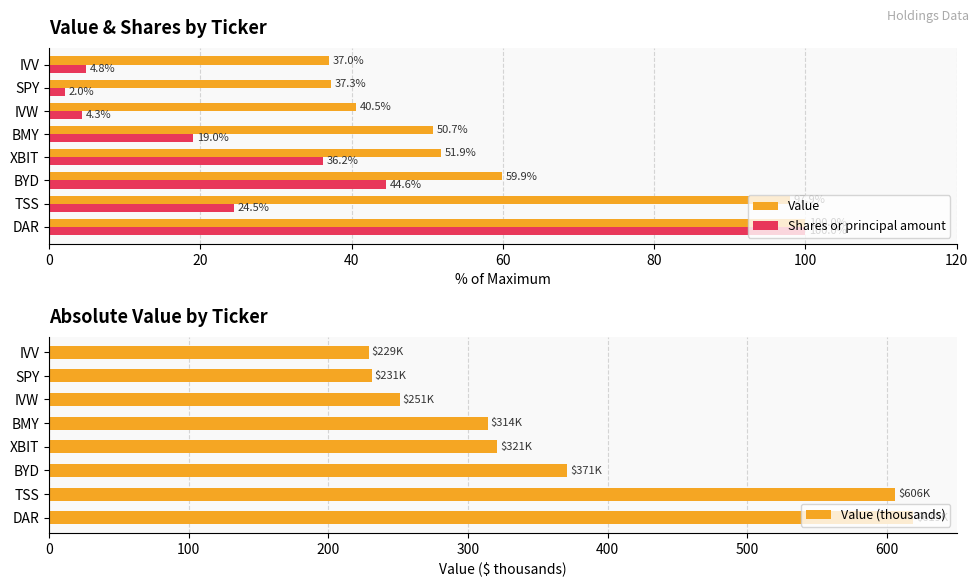

The value of Value at SPY is 37.3. True or false?

True